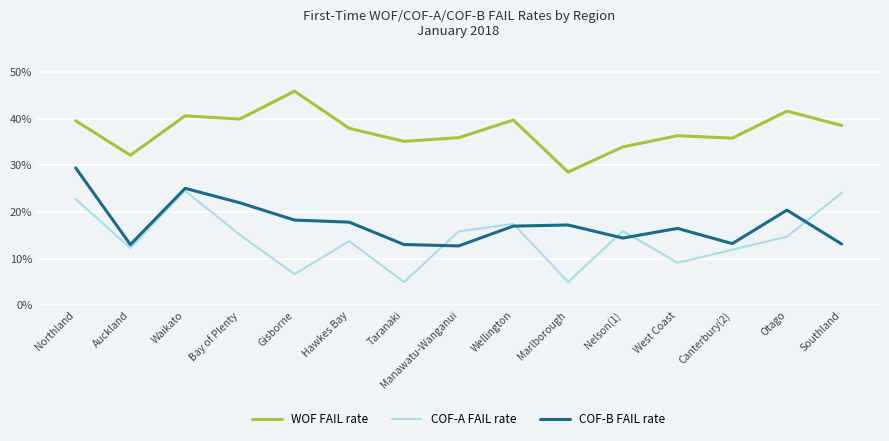

Is the value of COF-A FAIL rate at Northland greater than the value of COF-B FAIL rate at Auckland?

Yes